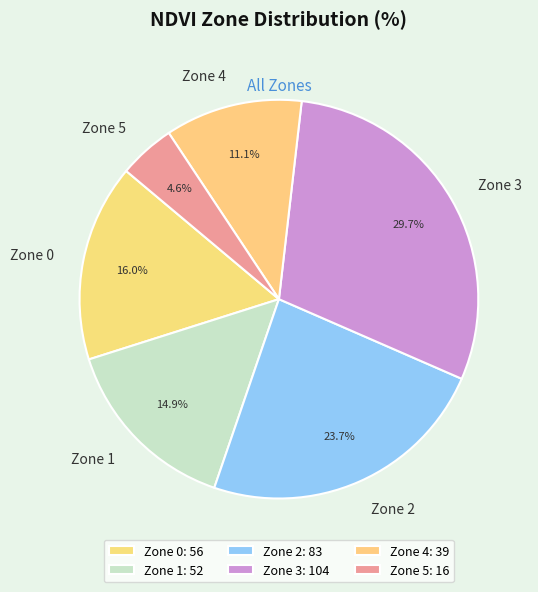

To the nearest percent, what percentage of the pie is Zone 0?

16%